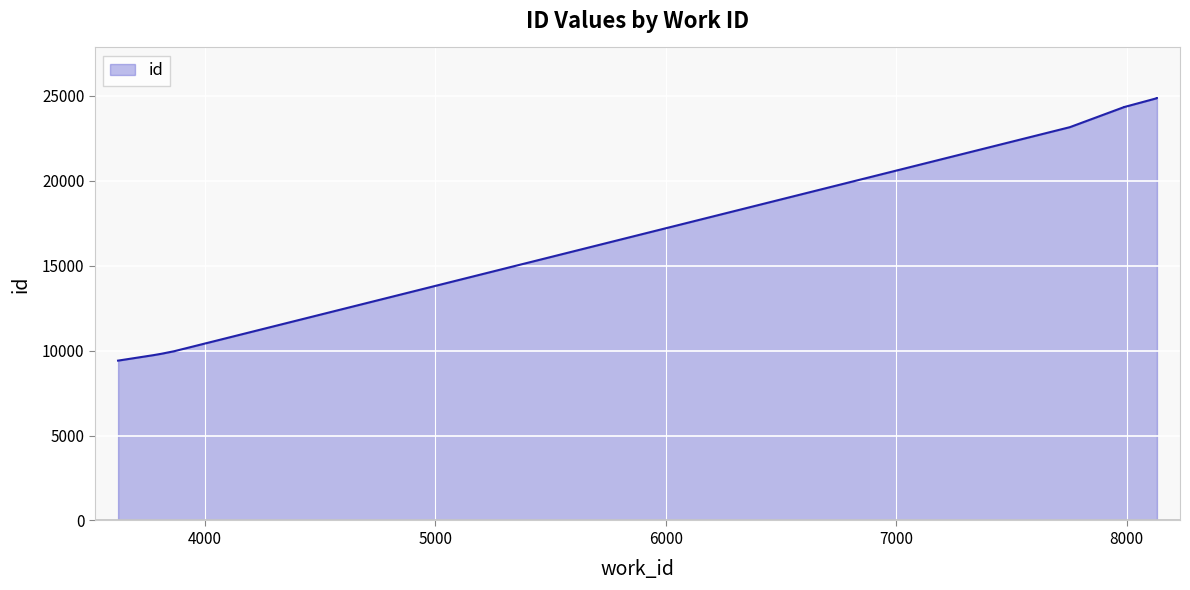

What is the difference between the maximum and minimum values?

15454